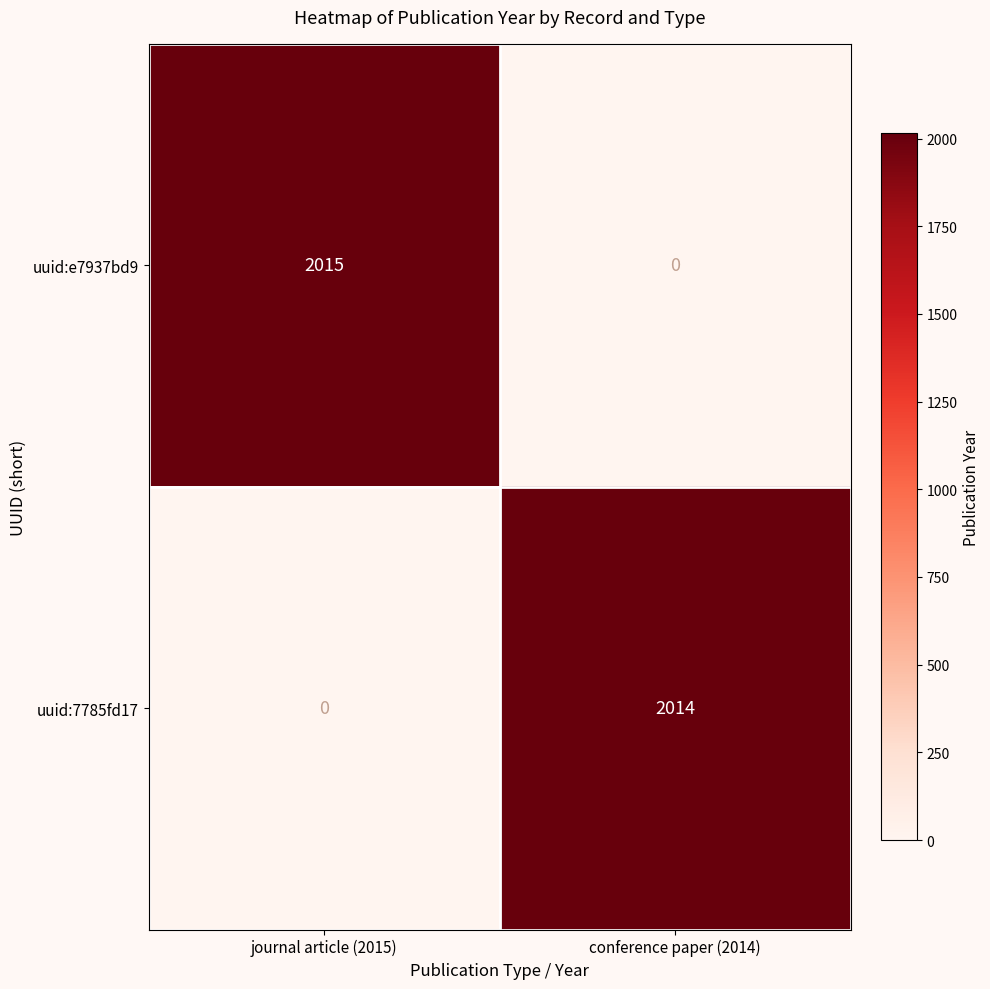

Reading right to left, what are all the values shown in this chart?

uuid:e7937bd9: conference paper (2014)=0	journal article (2015)=2015
uuid:7785fd17: conference paper (2014)=2014	journal article (2015)=0